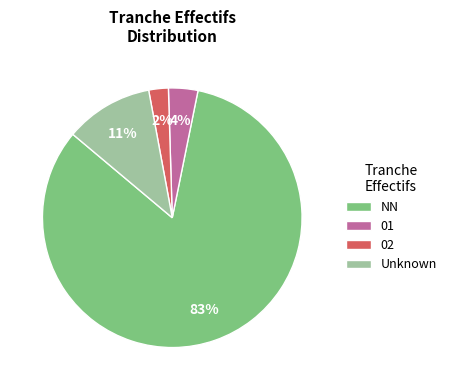

To the nearest percent, what percentage of the pie is 02?

2%